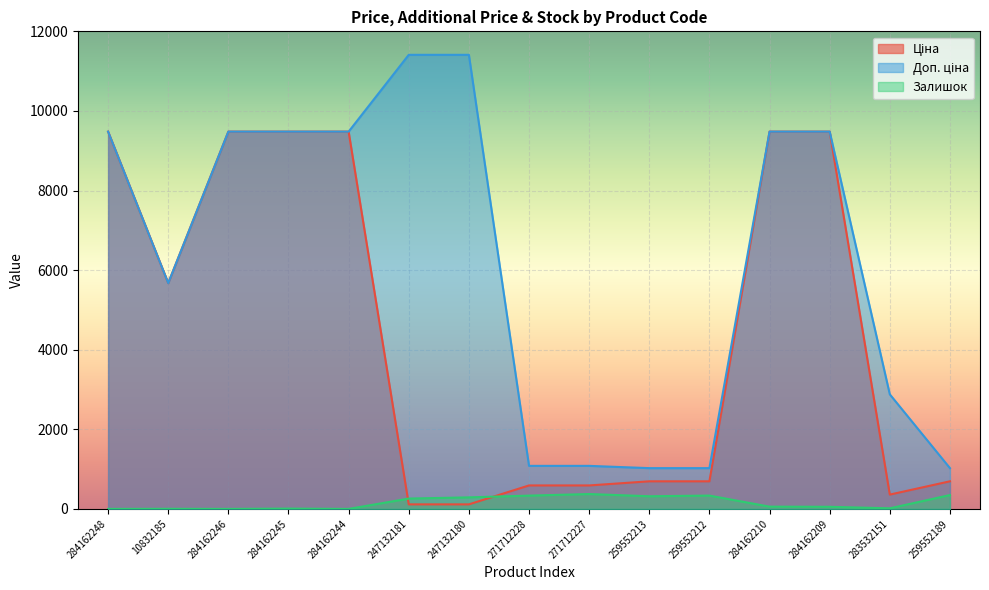

How many positive values does the Залишок series have?

12